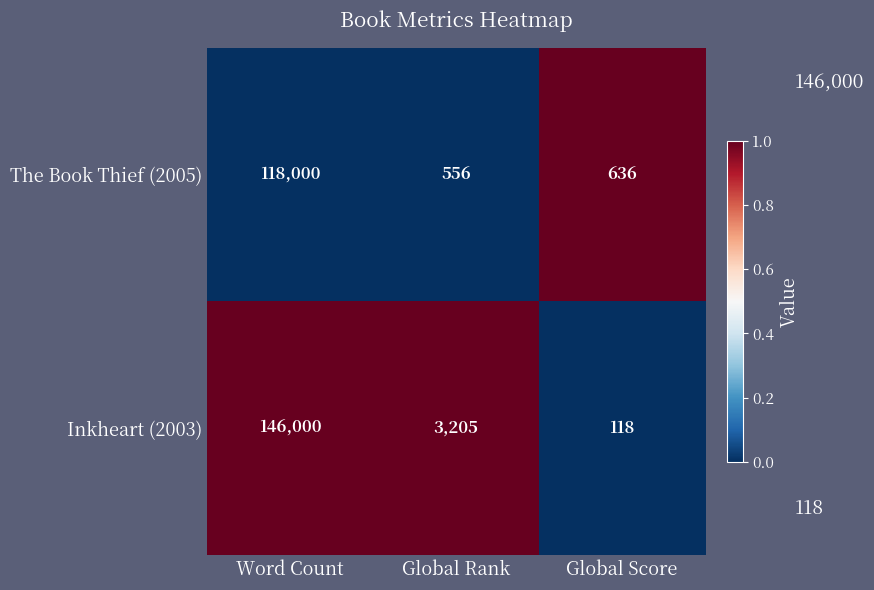

Which series changed the most between Global Rank and Global Score?

Inkheart (2003)